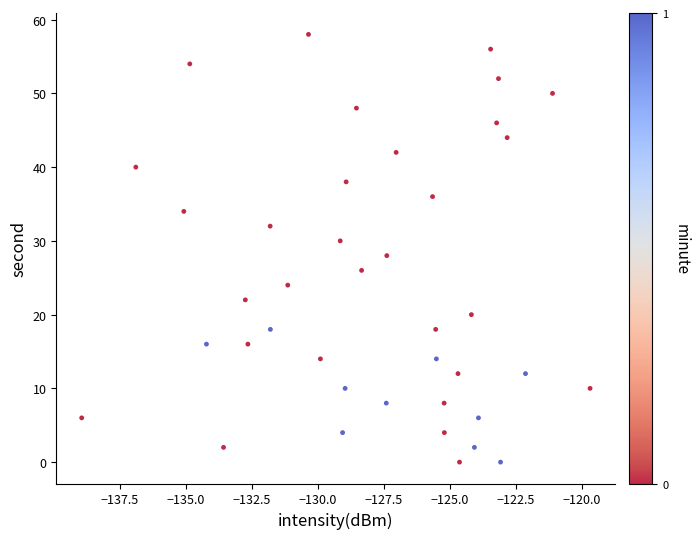

What is the range of Y values (max minus min)?

58